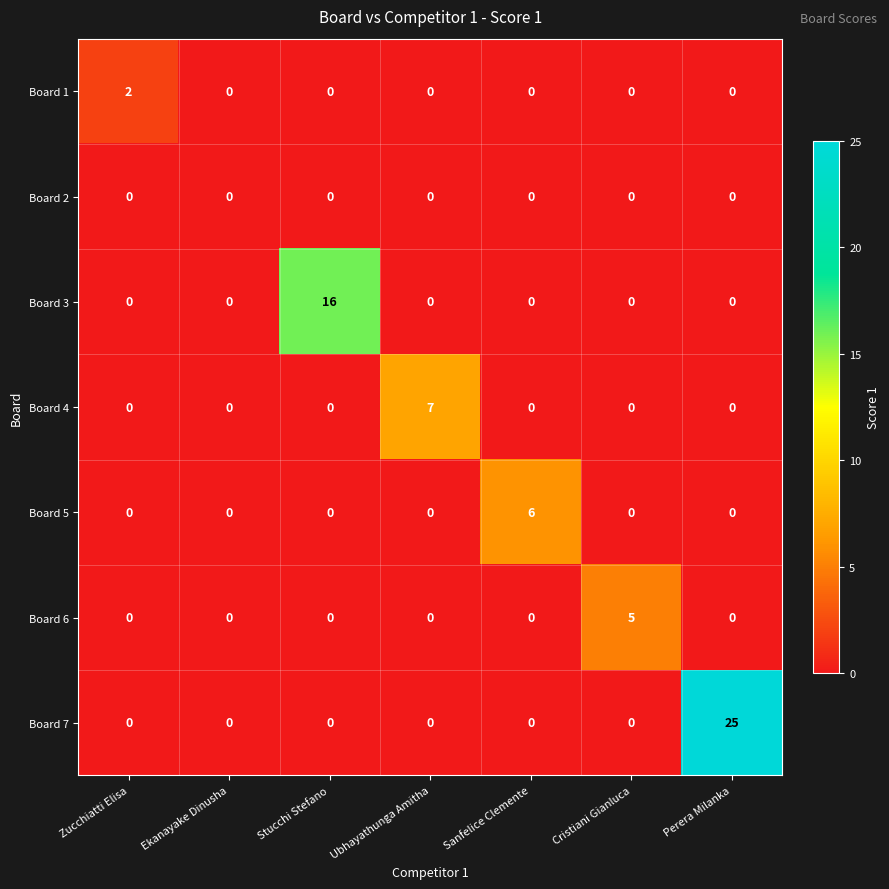

At which category is the sum across all series the highest?

Perera Milanka